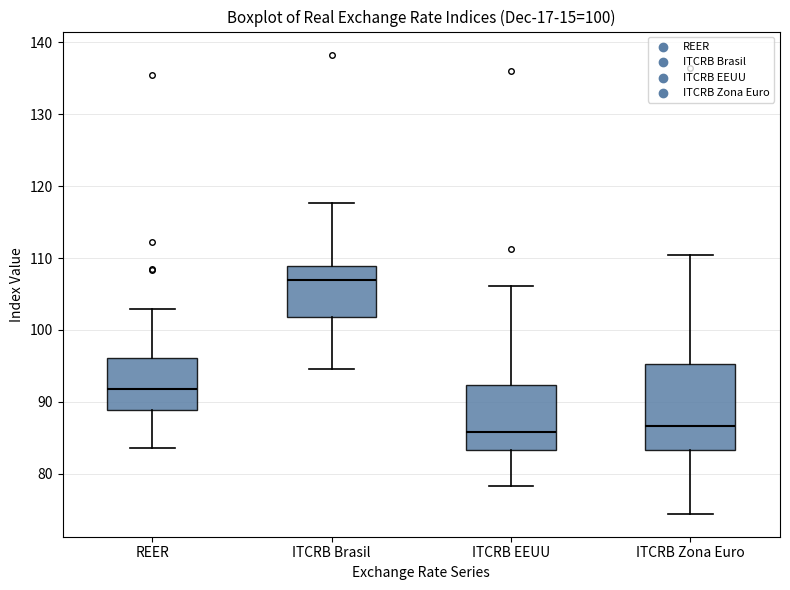

Which box is the tallest, from its lower edge to its upper edge?

ITCRB Zona Euro